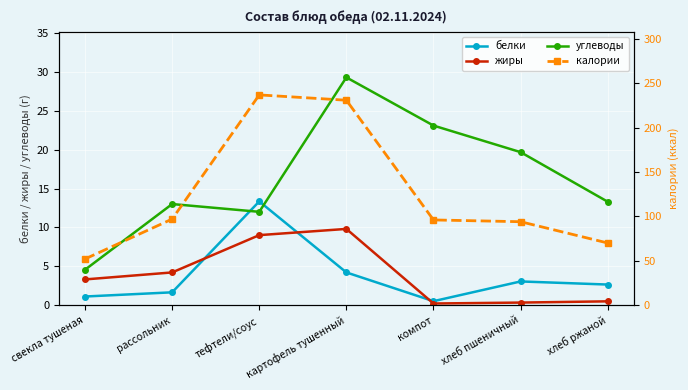

What are all the series names shown in the legend?

белки, жиры, углеводы, калории